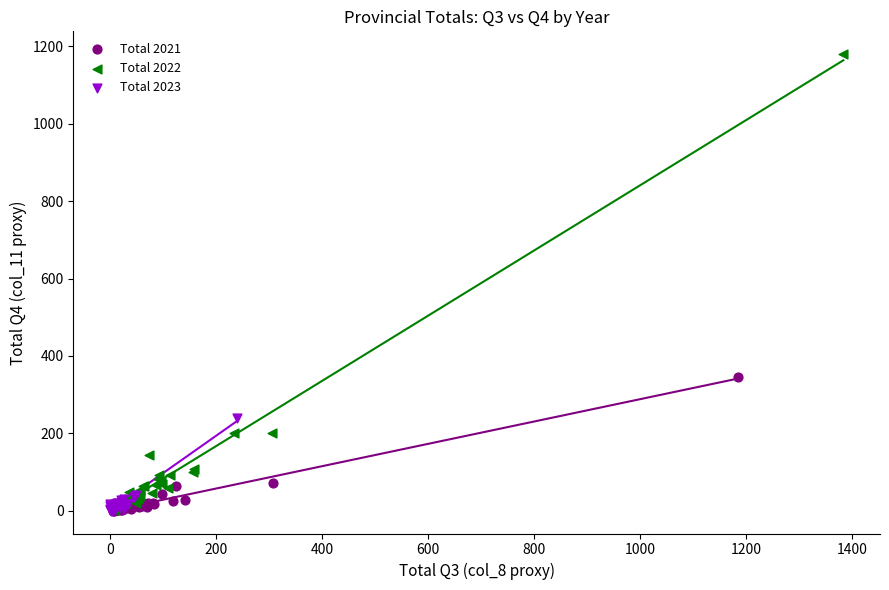

Which series contains the highest Y value?

Total 2022